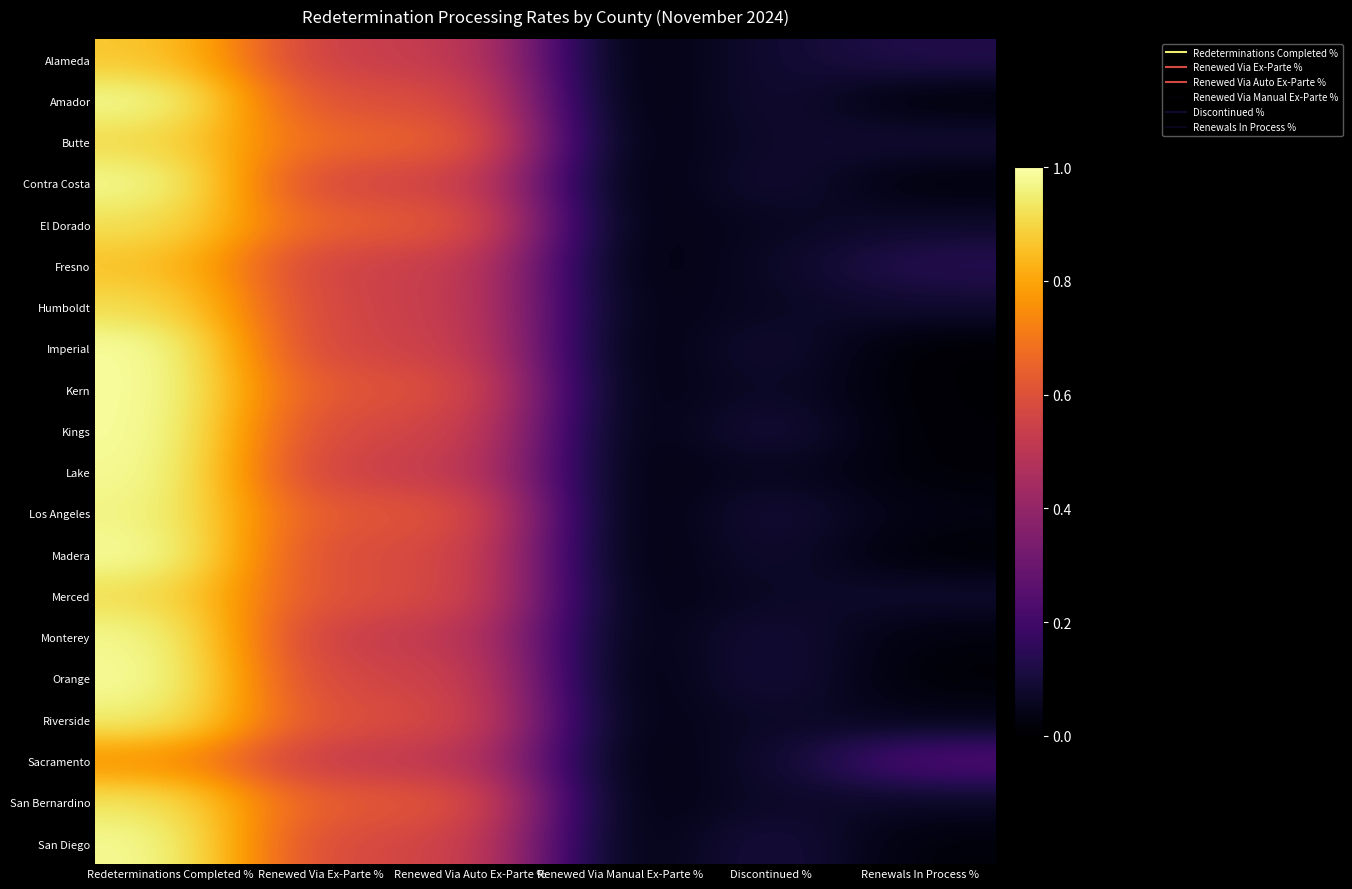

Reading left to right, transcribe all the data shown in this chart.

Alameda: Redeterminations Completed %=0.9	Renewed Via Ex-Parte %=0.5	Renewed Via Auto Ex-Parte %=0.5	Renewed Via Manual Ex-Parte %=0.0	Discontinued %=0.1	Renewals In Process %=0.1
Amador: Redeterminations Completed %=1.0	Renewed Via Ex-Parte %=0.6	Renewed Via Auto Ex-Parte %=0.6	Renewed Via Manual Ex-Parte %=0.0	Discontinued %=0.1	Renewals In Process %=0.0
Butte: Redeterminations Completed %=0.9	Renewed Via Ex-Parte %=0.7	Renewed Via Auto Ex-Parte %=0.6	Renewed Via Manual Ex-Parte %=0.0	Discontinued %=0.1	Renewals In Process %=0.1
Contra Costa: Redeterminations Completed %=1.0	Renewed Via Ex-Parte %=0.6	Renewed Via Auto Ex-Parte %=0.6	Renewed Via Manual Ex-Parte %=0.0	Discontinued %=0.1	Renewals In Process %=0.0
El Dorado: Redeterminations Completed %=0.9	Renewed Via Ex-Parte %=0.6	Renewed Via Auto Ex-Parte %=0.6	Renewed Via Manual Ex-Parte %=0.0	Discontinued %=0.1	Renewals In Process %=0.1
Fresno: Redeterminations Completed %=0.9	Renewed Via Ex-Parte %=0.5	Renewed Via Auto Ex-Parte %=0.5	Renewed Via Manual Ex-Parte %=0.0	Discontinued %=0.1	Renewals In Process %=0.1
Humboldt: Redeterminations Completed %=0.9	Renewed Via Ex-Parte %=0.6	Renewed Via Auto Ex-Parte %=0.5	Renewed Via Manual Ex-Parte %=0.0	Discontinued %=0.1	Renewals In Process %=0.1
Imperial: Redeterminations Completed %=1.0	Renewed Via Ex-Parte %=0.6	Renewed Via Auto Ex-Parte %=0.5	Renewed Via Manual Ex-Parte %=0.0	Discontinued %=0.1	Renewals In Process %=0.0
Kern: Redeterminations Completed %=1.0	Renewed Via Ex-Parte %=0.6	Renewed Via Auto Ex-Parte %=0.6	Renewed Via Manual Ex-Parte %=0.0	Discontinued %=0.1	Renewals In Process %=0.0
Kings: Redeterminations Completed %=1.0	Renewed Via Ex-Parte %=0.6	Renewed Via Auto Ex-Parte %=0.6	Renewed Via Manual Ex-Parte %=0.0	Discontinued %=0.1	Renewals In Process %=0.0
Lake: Redeterminations Completed %=1.0	Renewed Via Ex-Parte %=0.5	Renewed Via Auto Ex-Parte %=0.5	Renewed Via Manual Ex-Parte %=0.0	Discontinued %=0.1	Renewals In Process %=0.0
Los Angeles: Redeterminations Completed %=1.0	Renewed Via Ex-Parte %=0.6	Renewed Via Auto Ex-Parte %=0.6	Renewed Via Manual Ex-Parte %=0.0	Discontinued %=0.1	Renewals In Process %=0.0
Madera: Redeterminations Completed %=1.0	Renewed Via Ex-Parte %=0.6	Renewed Via Auto Ex-Parte %=0.6	Renewed Via Manual Ex-Parte %=0.0	Discontinued %=0.1	Renewals In Process %=0.0
Merced: Redeterminations Completed %=0.9	Renewed Via Ex-Parte %=0.6	Renewed Via Auto Ex-Parte %=0.6	Renewed Via Manual Ex-Parte %=0.0	Discontinued %=0.1	Renewals In Process %=0.1
Monterey: Redeterminations Completed %=1.0	Renewed Via Ex-Parte %=0.5	Renewed Via Auto Ex-Parte %=0.5	Renewed Via Manual Ex-Parte %=0.0	Discontinued %=0.1	Renewals In Process %=0.0
Orange: Redeterminations Completed %=1.0	Renewed Via Ex-Parte %=0.6	Renewed Via Auto Ex-Parte %=0.6	Renewed Via Manual Ex-Parte %=0.0	Discontinued %=0.1	Renewals In Process %=0.0
Riverside: Redeterminations Completed %=1.0	Renewed Via Ex-Parte %=0.6	Renewed Via Auto Ex-Parte %=0.6	Renewed Via Manual Ex-Parte %=0.0	Discontinued %=0.1	Renewals In Process %=0.0
Sacramento: Redeterminations Completed %=0.8	Renewed Via Ex-Parte %=0.5	Renewed Via Auto Ex-Parte %=0.5	Renewed Via Manual Ex-Parte %=0.0	Discontinued %=0.1	Renewals In Process %=0.2
San Bernardino: Redeterminations Completed %=0.9	Renewed Via Ex-Parte %=0.6	Renewed Via Auto Ex-Parte %=0.6	Renewed Via Manual Ex-Parte %=0.0	Discontinued %=0.1	Renewals In Process %=0.1
San Diego: Redeterminations Completed %=1.0	Renewed Via Ex-Parte %=0.6	Renewed Via Auto Ex-Parte %=0.6	Renewed Via Manual Ex-Parte %=0.0	Discontinued %=0.1	Renewals In Process %=0.0